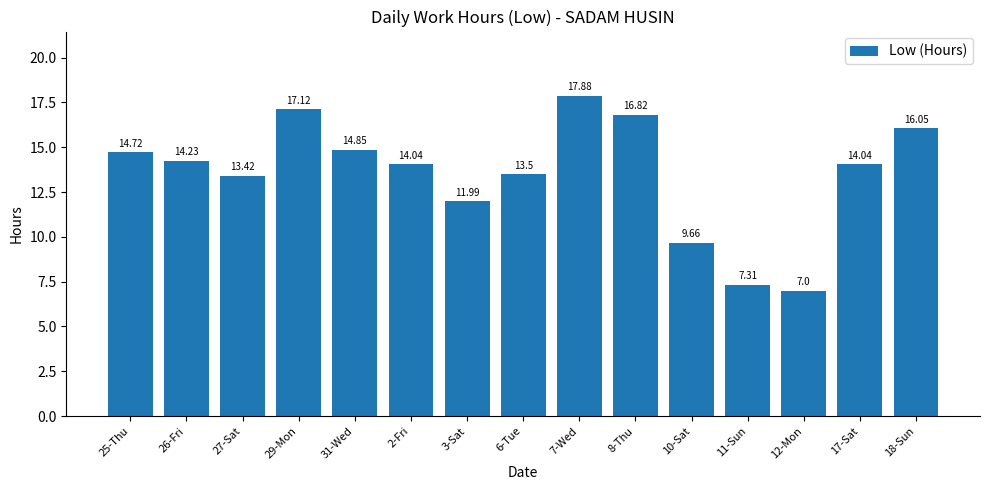

What is the label of the 13th bar from the right?

27-Sat